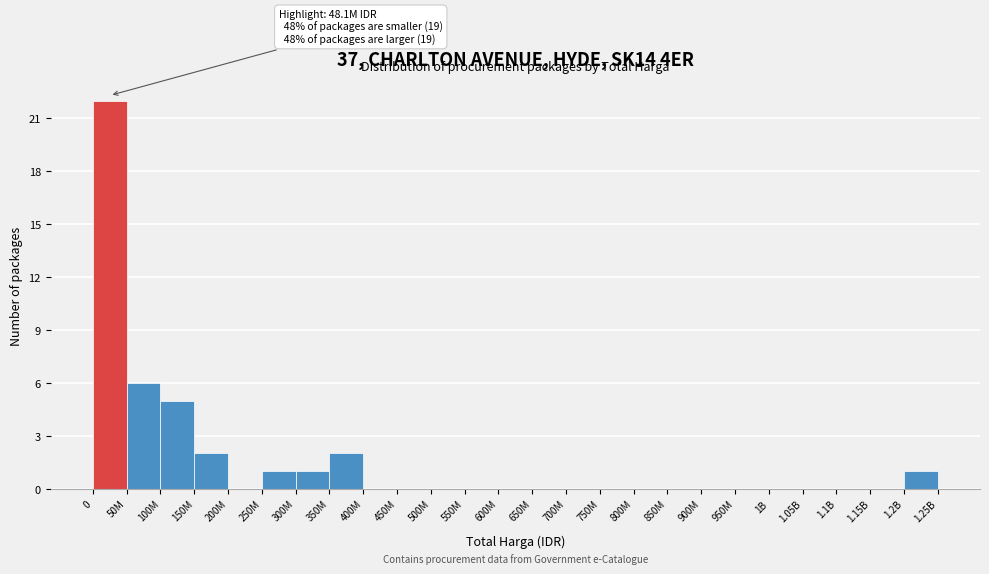

Reading left to right, what are all the values shown in this chart?

0=22	50M=6	100M=5	150M=2	200M=0	250M=1	300M=1	350M=2	400M=0	450M=0	500M=0	550M=0	600M=0	650M=0	700M=0	750M=0	800M=0	850M=0	900M=0	950M=0	1B=0	1.05B=0	1.1B=0	1.15B=0	1.2B=1